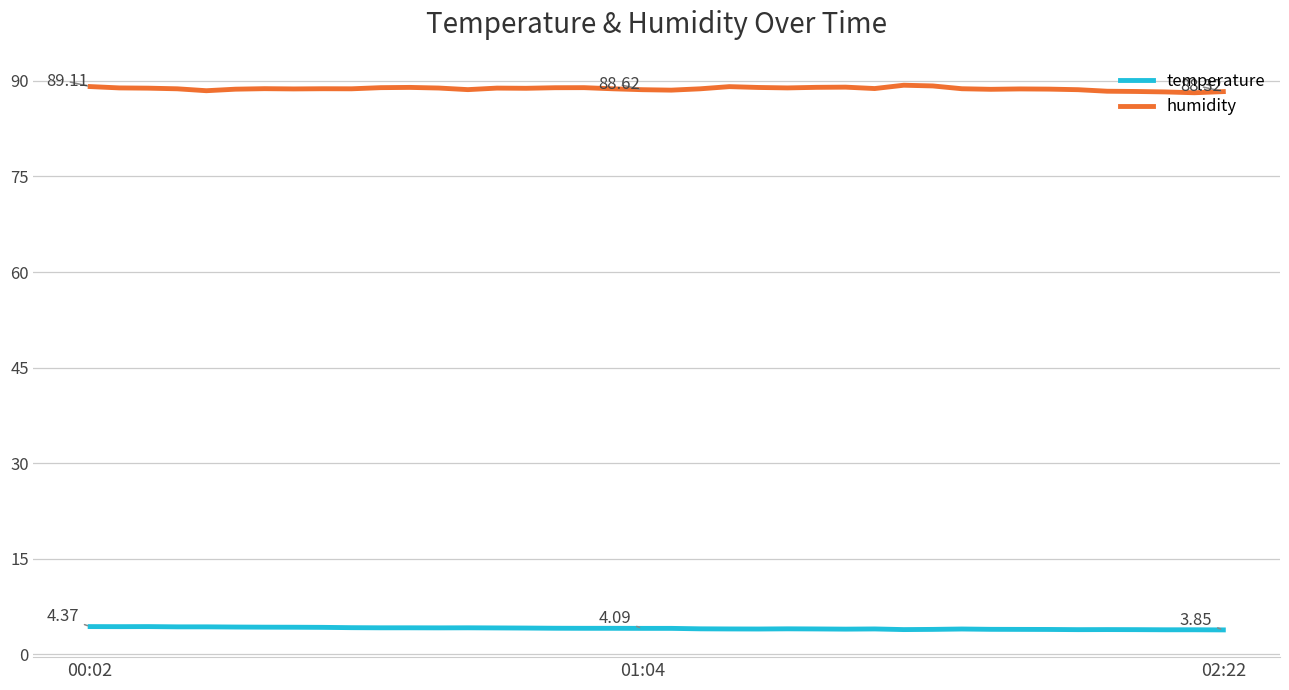

Rank the series by their maximum value, from highest to lowest.

humidity, temperature